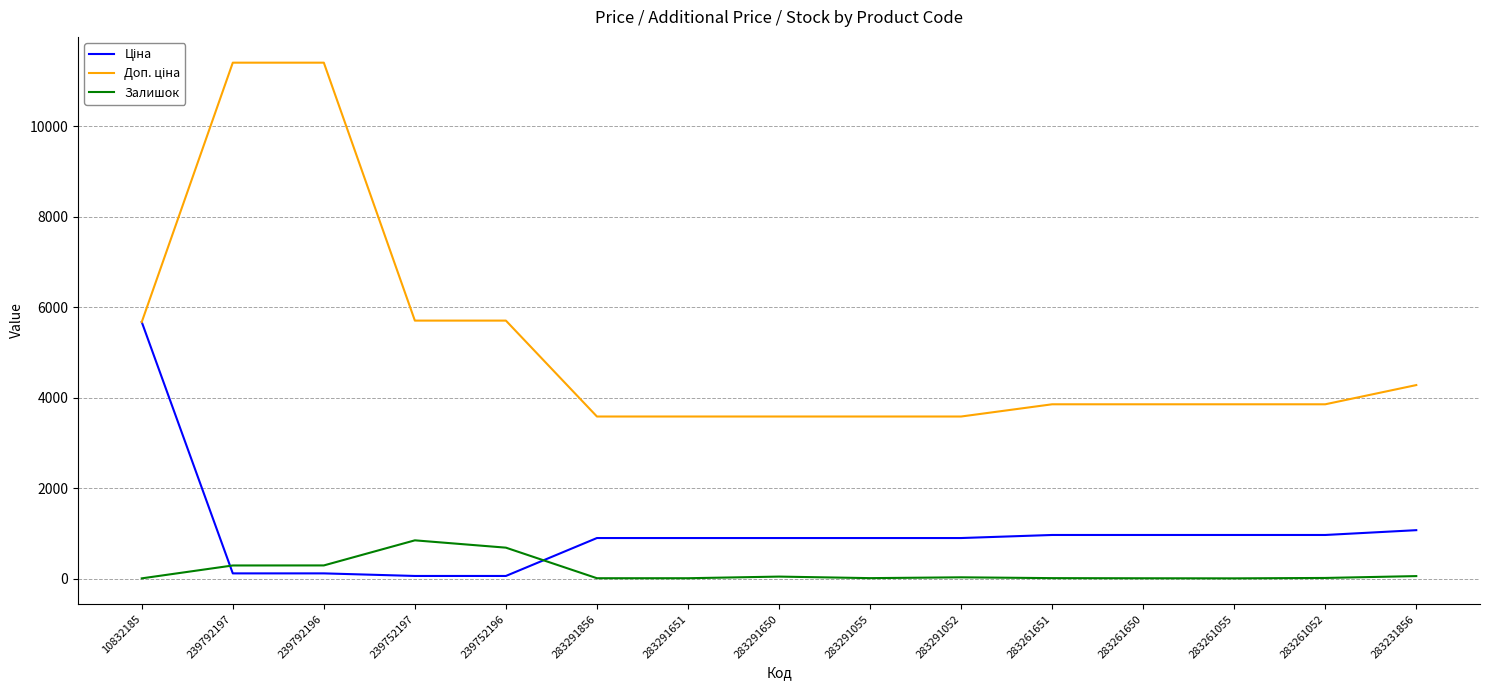

What is the maximum value shown in the chart?

11410.0